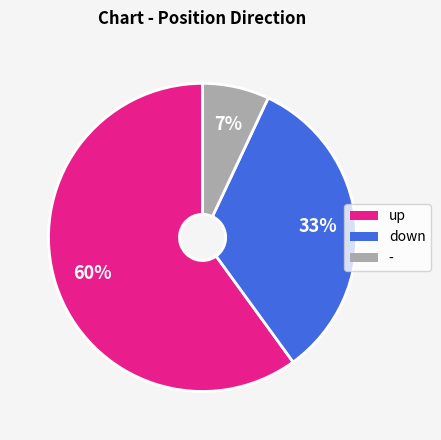

Approximately how many times larger is the value at up compared to down?

1.8